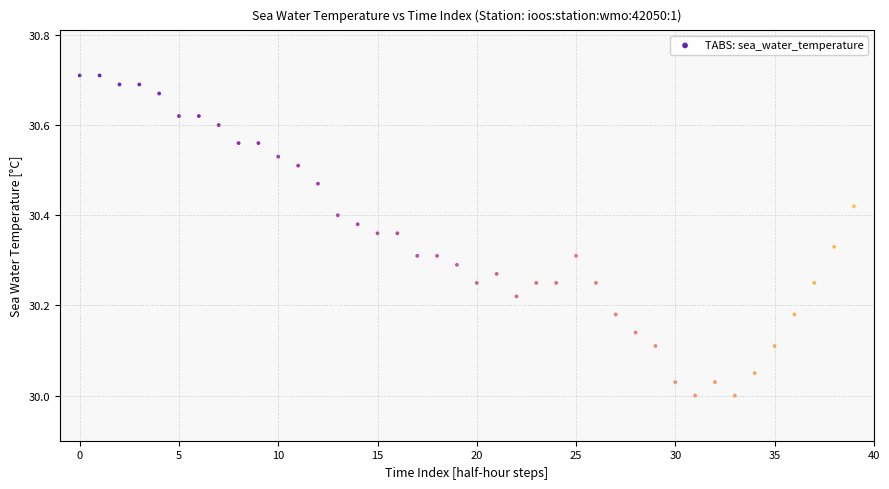

What is the range of Y values (max minus min)?

0.7